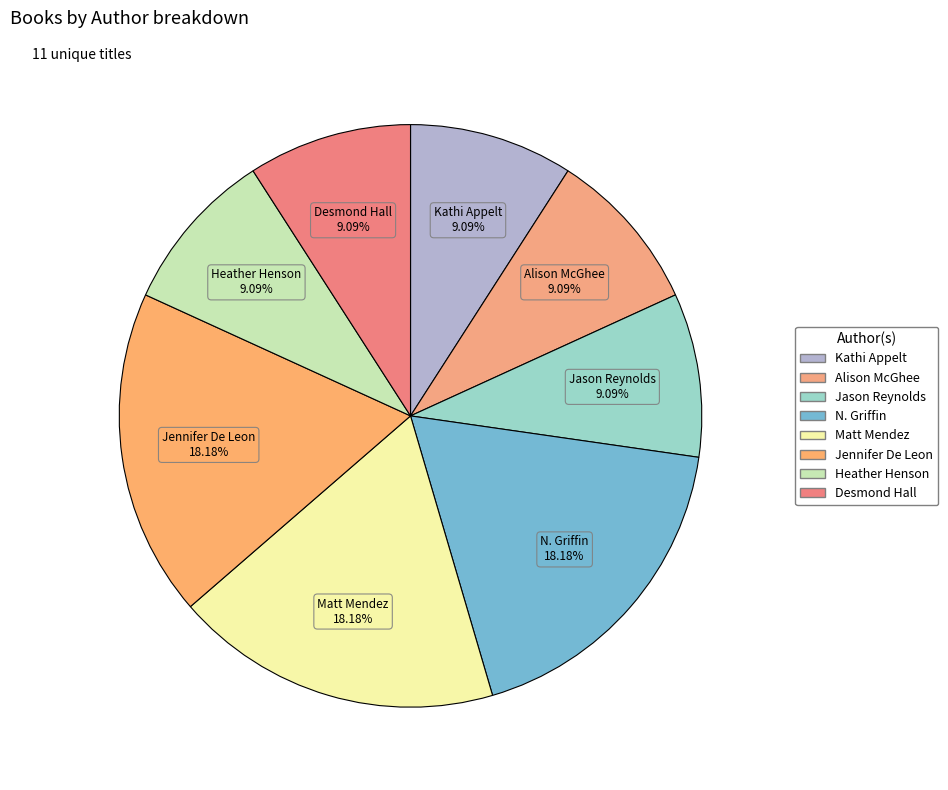

Is there any slice that represents more than half of the pie?

No